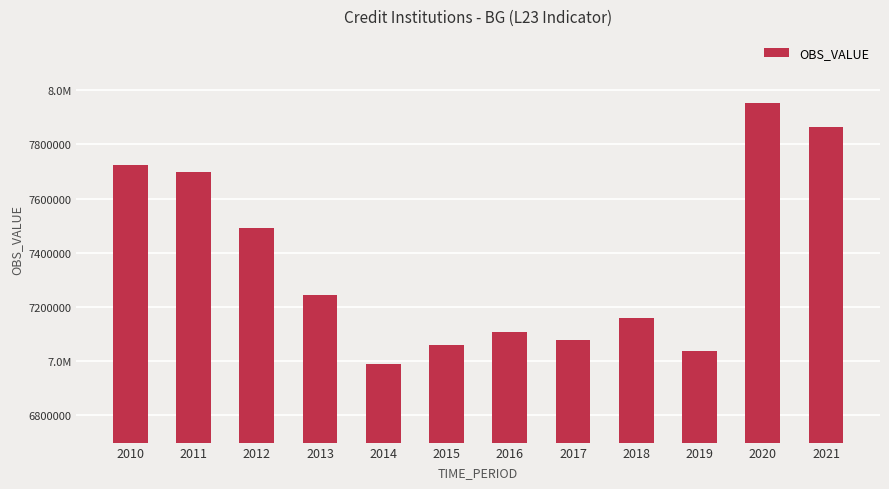

Rank the categories by value from highest to lowest.

2020, 2021, 2010, 2011, 2012, 2013, 2018, 2016, 2017, 2015, 2019, 2014